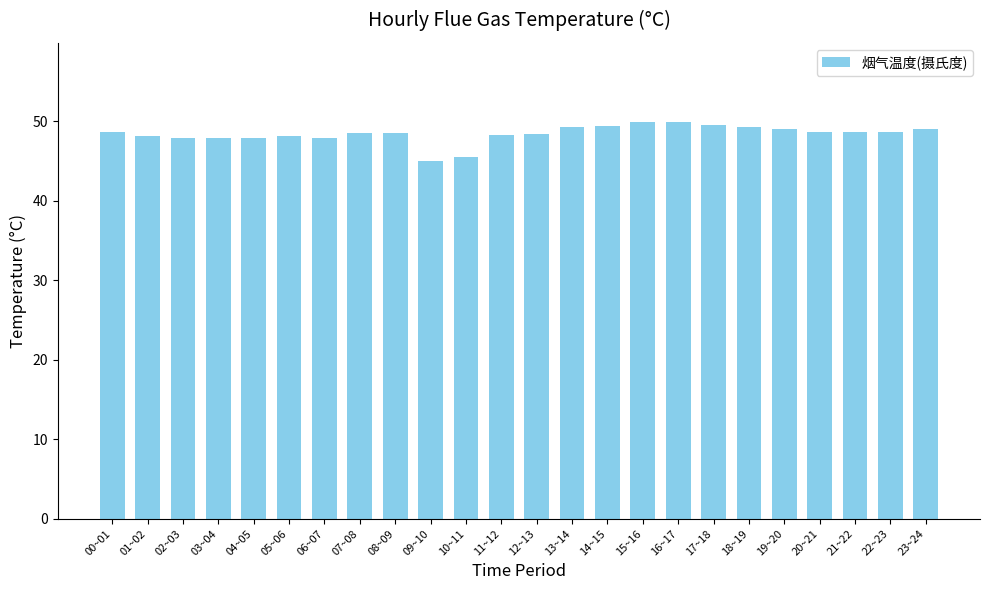

The value at 06~07 is 47.9. True or false?

True